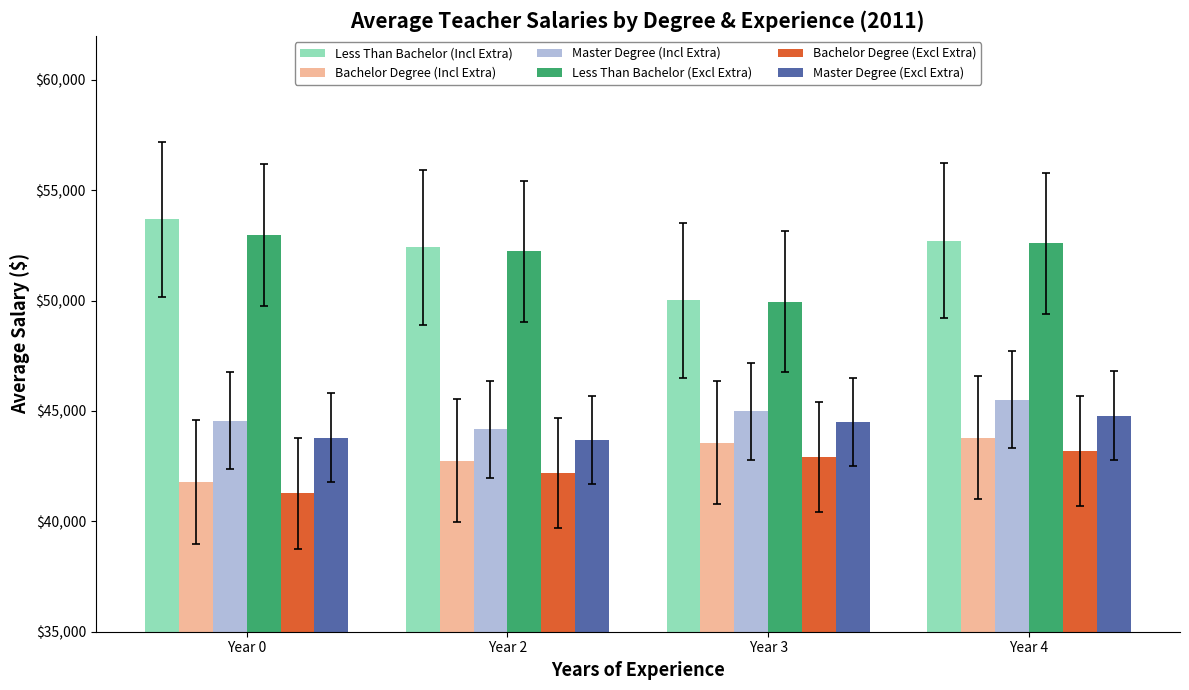

Rank the series by their maximum value, from lowest to highest.

Bachelor Degree (Excl Extra), Bachelor Degree (Incl Extra), Master Degree (Excl Extra), Master Degree (Incl Extra), Less Than Bachelor (Excl Extra), Less Than Bachelor (Incl Extra)